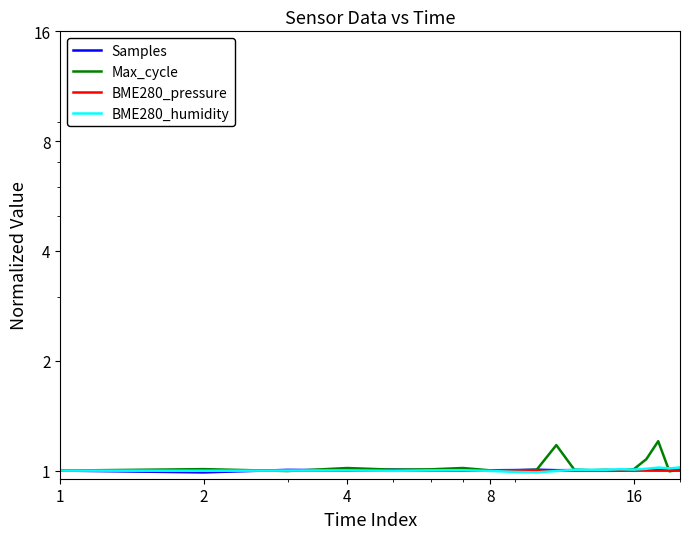

Reading right to left, extract all data points from this chart.

Samples: 1.0	1.0	1.0	1.0	1.0	1.0	1.0	1.0	1.0	1.0	1.0	1.0	1.0	1.0	1.0	1.0	1.0	1.0	1.0	1.0
Max_cycle: 1.0	1.0	1.2	1.1	1.0	1.0	1.0	1.0	1.0	1.2	1.0	1.0	1.0	1.0	1.0	1.0	1.0	1.0	1.0	1.0
BME280_pressure: 1.0	1.0	1.0	1.0	1.0	1.0	1.0	1.0	1.0	1.0	1.0	1.0	1.0	1.0	1.0	1.0	1.0	1.0	1.0	1.0
BME280_humidity: 1.0	1.0	1.0	1.0	1.0	1.0	1.0	1.0	1.0	1.0	1.0	1.0	1.0	1.0	1.0	1.0	1.0	1.0	1.0	1.0